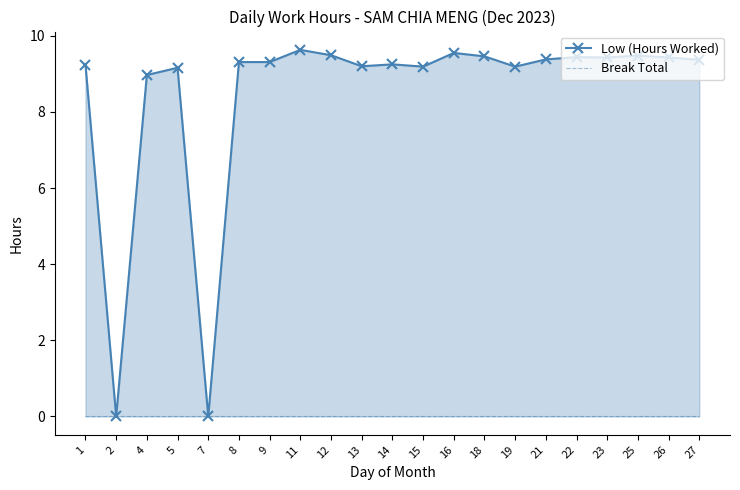

What is the difference between the highest and lowest values at 5?

9.2